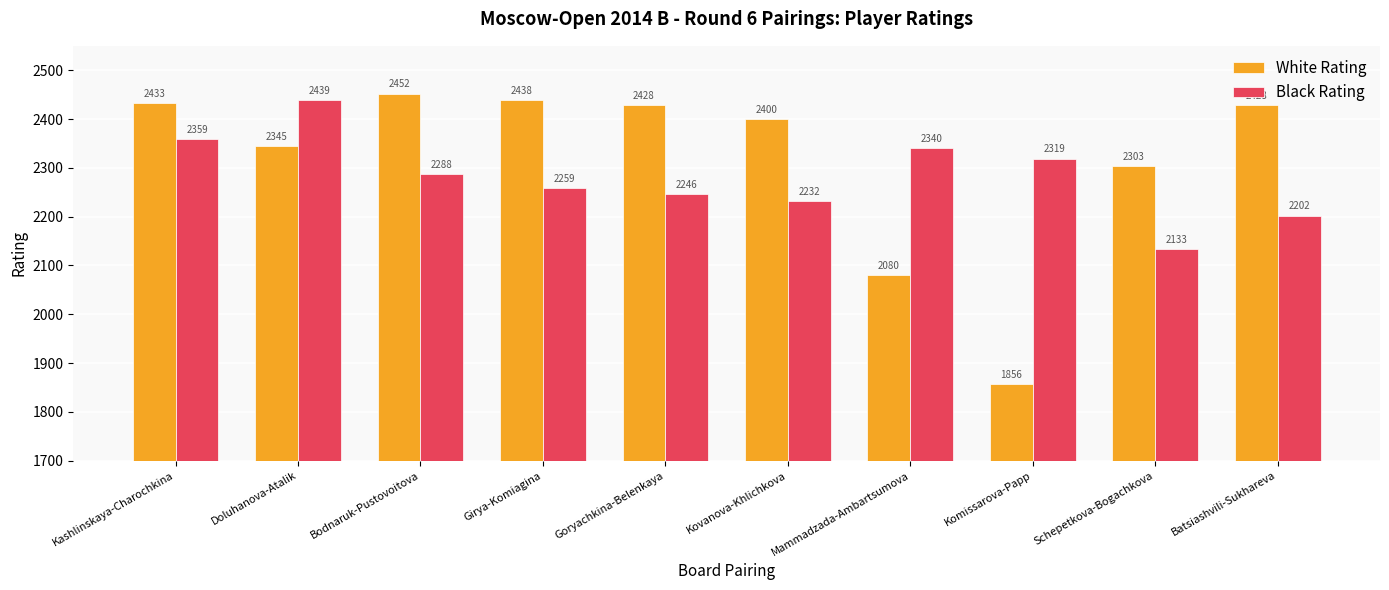

What is the sum of the White Rating values at Bodnaruk-Pustovoitova and Girya-Komiagina?

4890